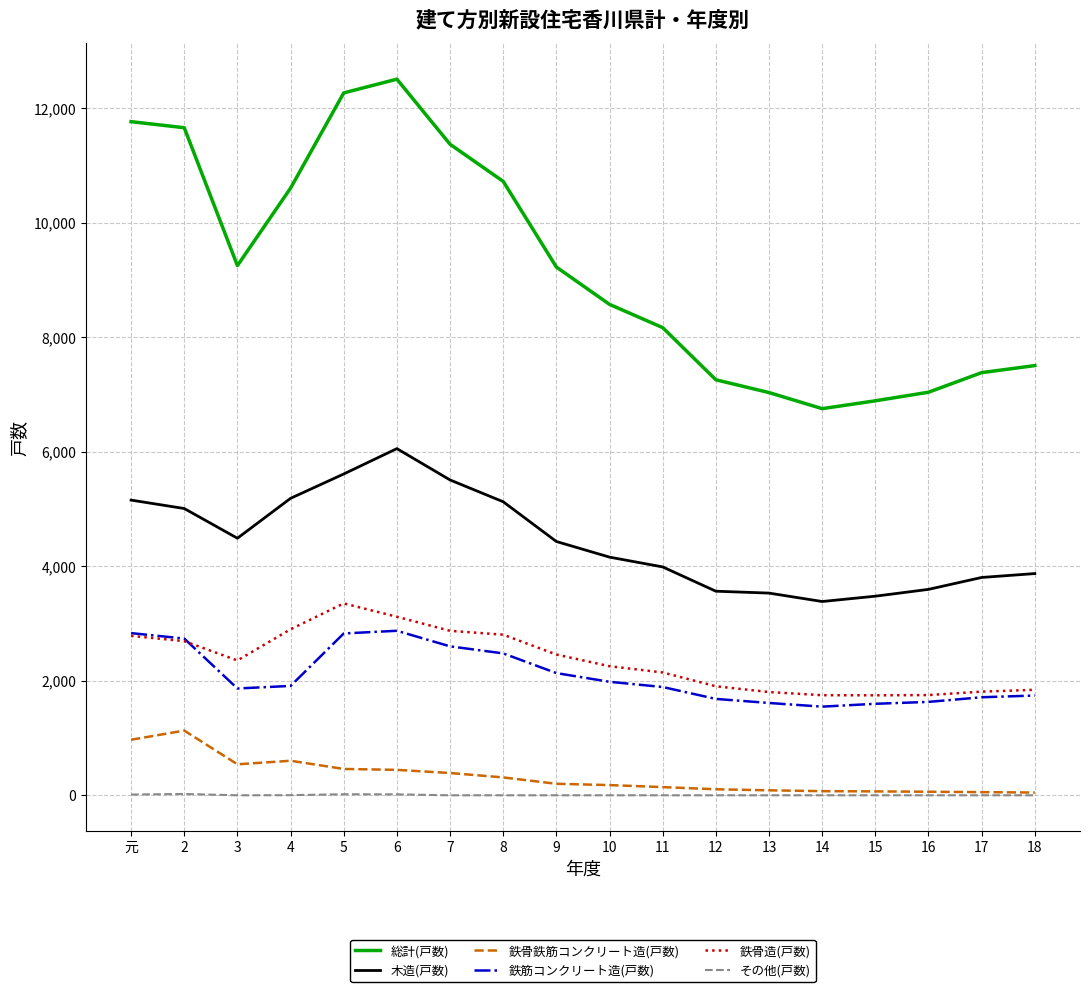

At which label does 鉄骨鉄筋コンクリート造(戸数) reach its peak?

2